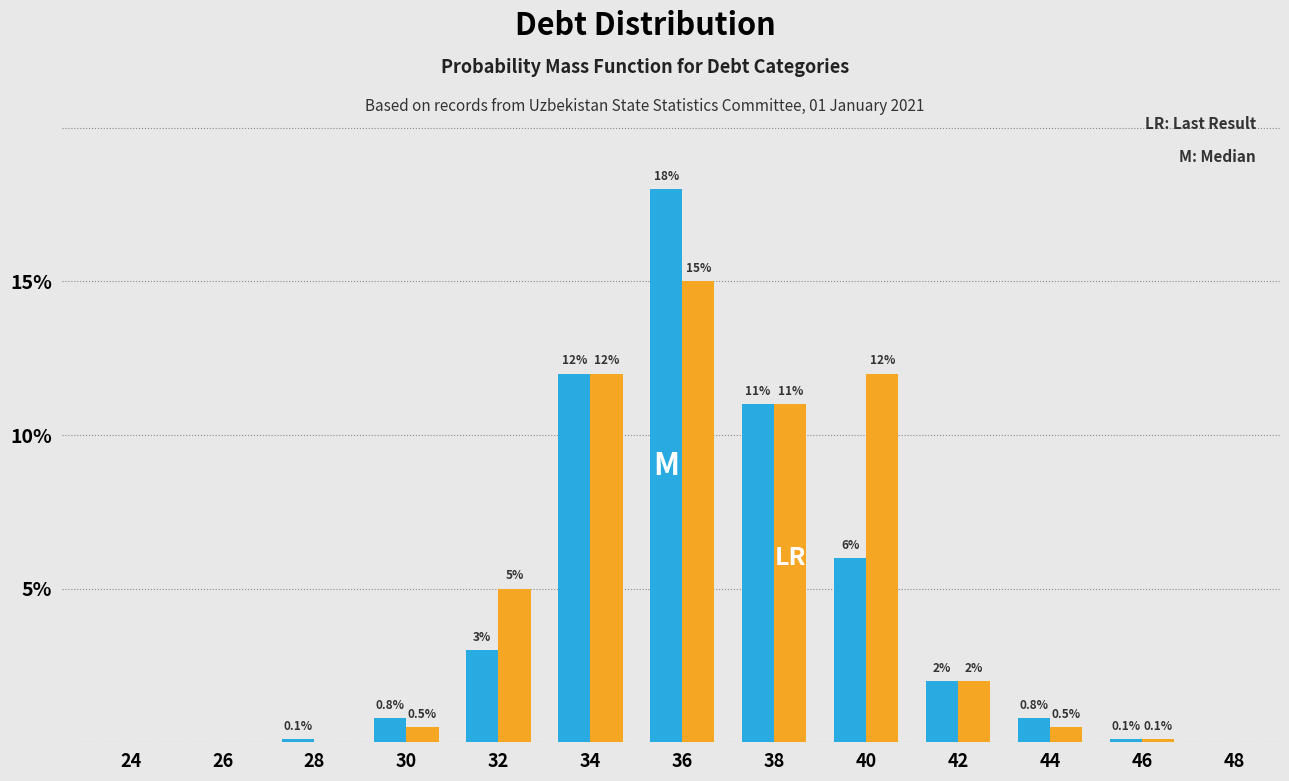

Which label corresponds to the largest value in the chart?

36